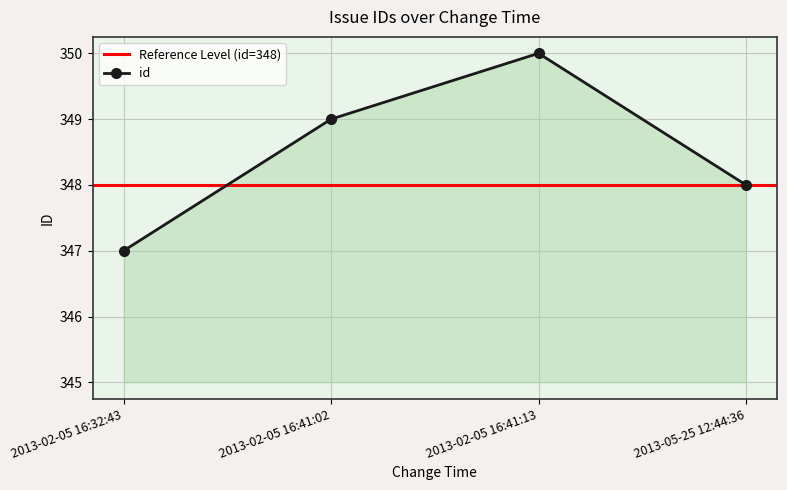

Rank the categories by value from highest to lowest.

2013-02-05 16:41:13, 2013-02-05 16:41:02, 2013-05-25 12:44:36, 2013-02-05 16:32:43